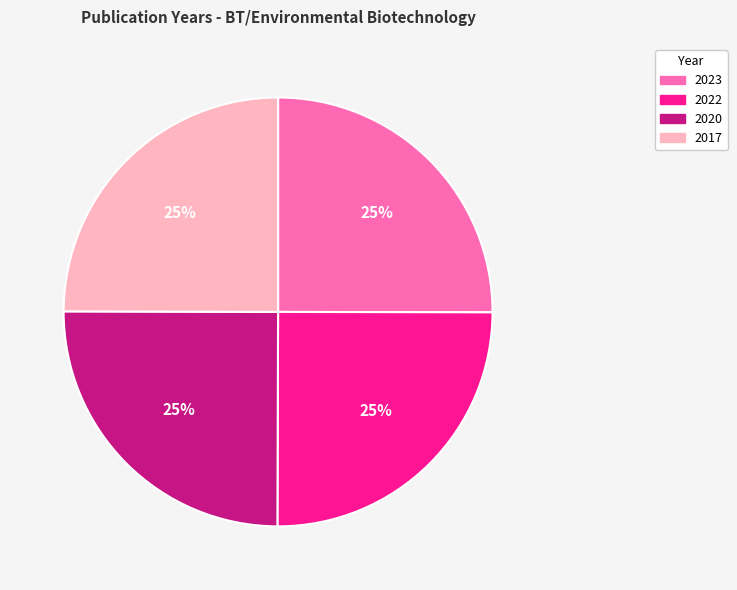

To the nearest percent, what portion does 2017 represent?

25%